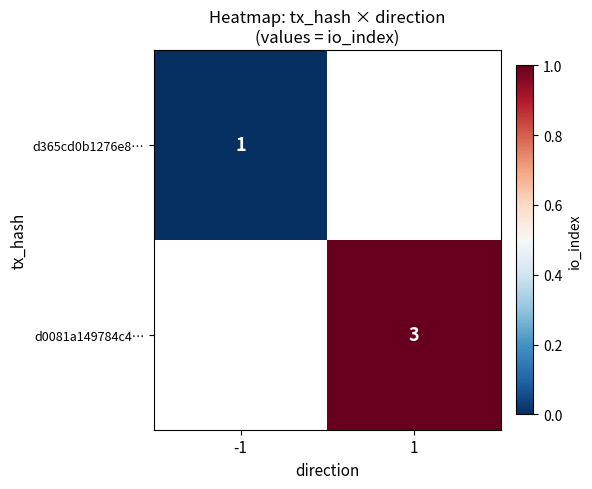

At how many categories does at least one series exceed 2?

1